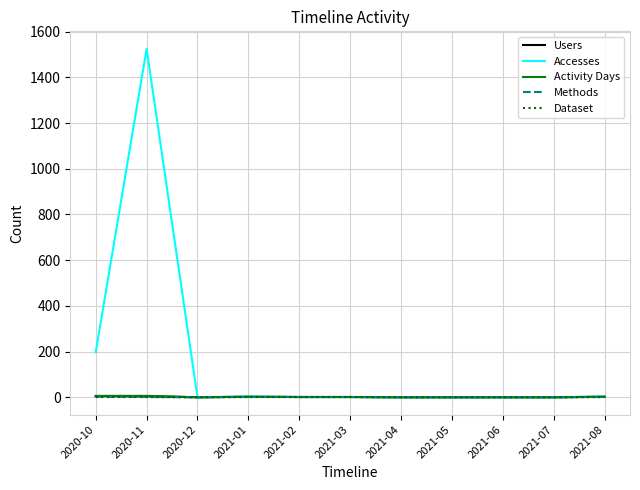

What is the greatest value displayed?

1525